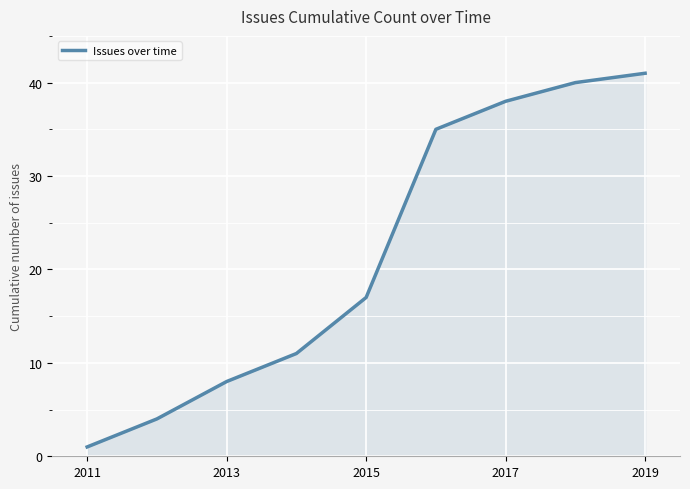

What is the greatest value displayed?

41